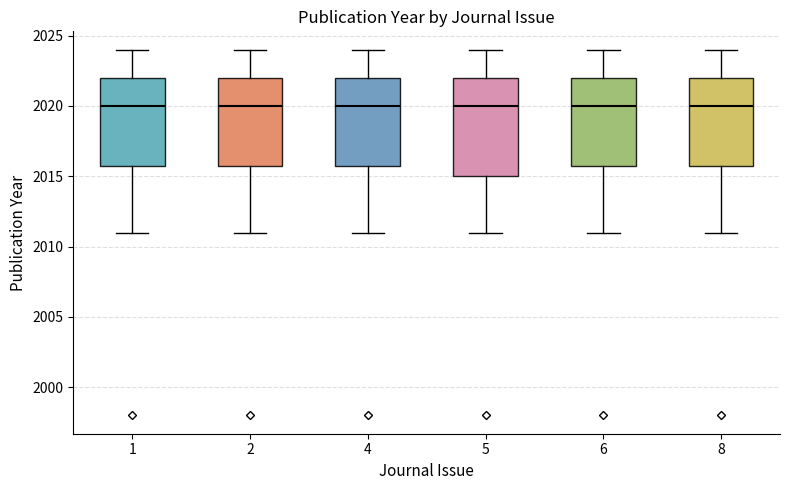

Reading left to right, read every box against the y-axis: the position of its median line, the range the box covers, and the ends of its whiskers. The values are not printed on the chart, so give them approximately, as read against the axis.

1: median 2020, box 2016 to 2022, whiskers 2011 to 2024
2: median 2020, box 2016 to 2022, whiskers 2011 to 2024
4: median 2020, box 2016 to 2022, whiskers 2011 to 2024
5: median 2020, box 2015 to 2022, whiskers 2011 to 2024
6: median 2020, box 2016 to 2022, whiskers 2011 to 2024
8: median 2020, box 2016 to 2022, whiskers 2011 to 2024